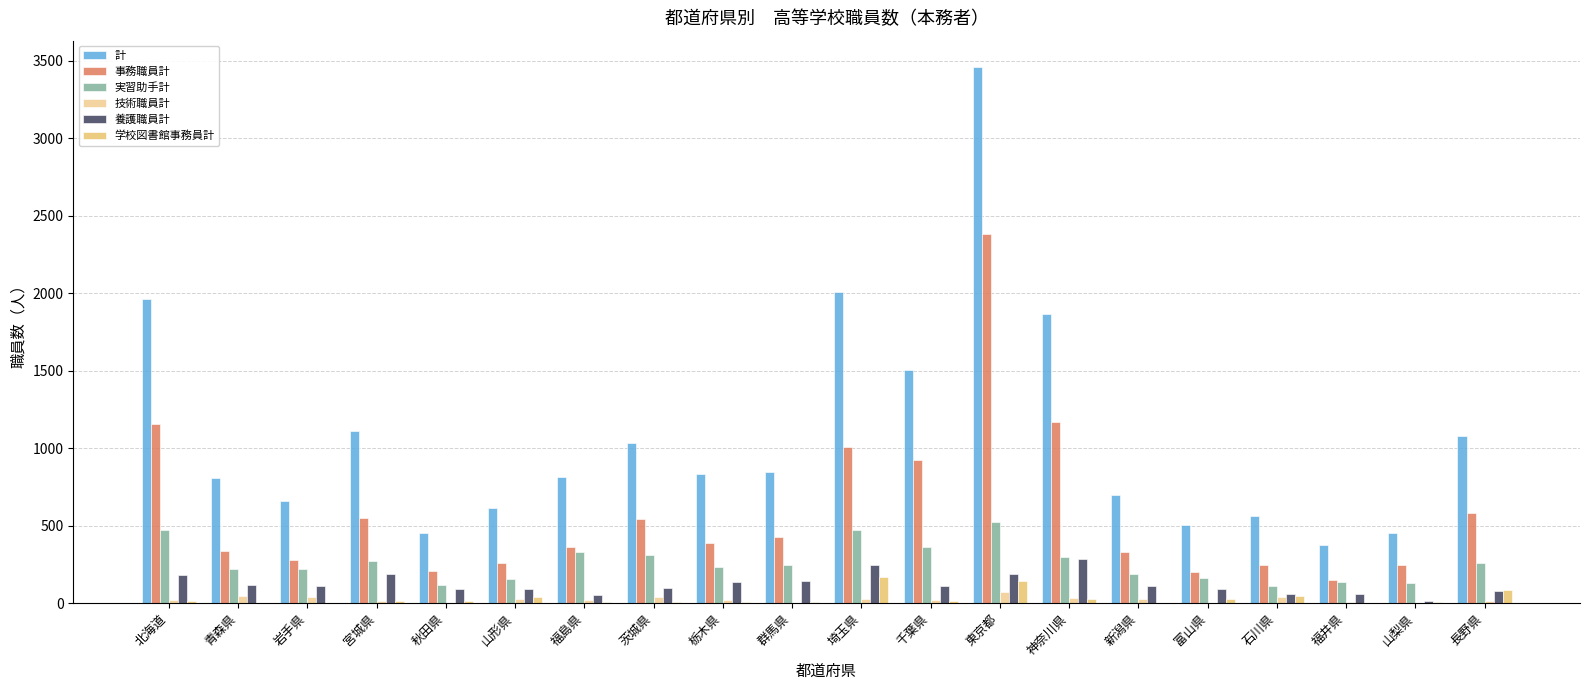

Is it true that 学校図書館事務員計 equals 84 at 長野県?

True